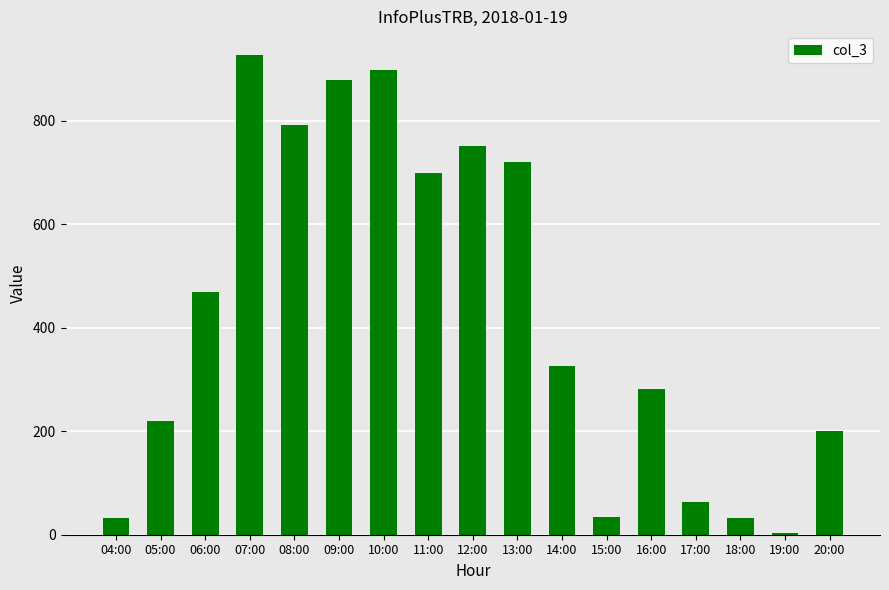

Which label corresponds to the largest value in the chart?

07:00